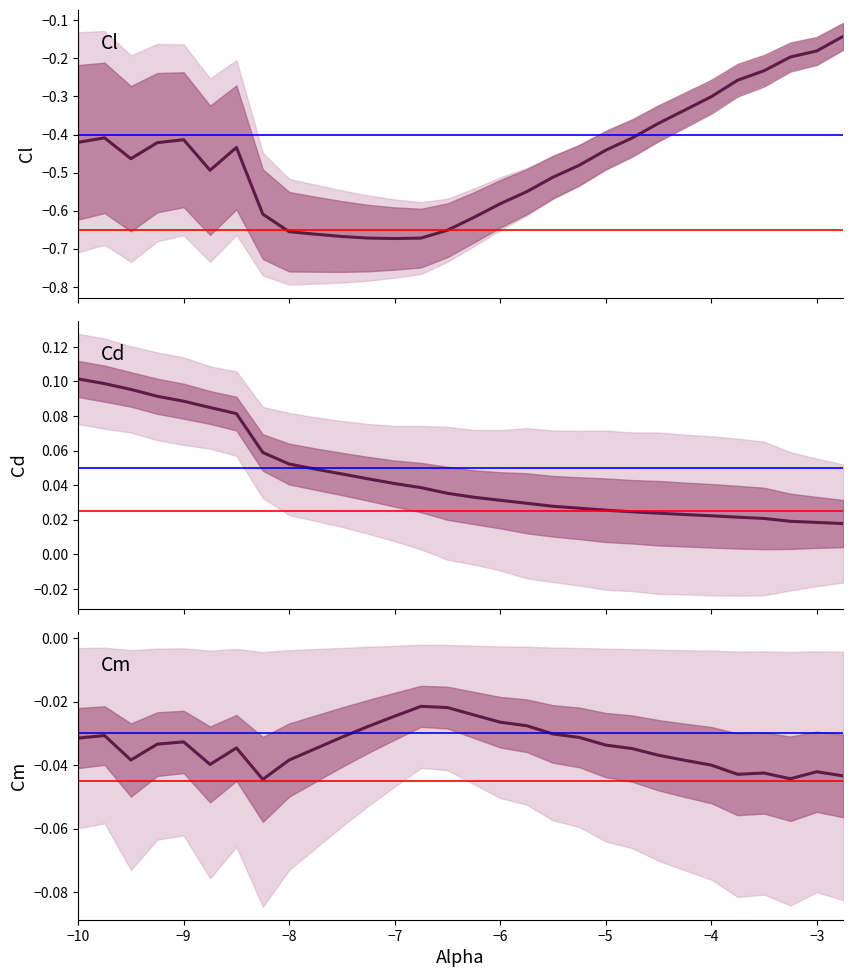

Rank the series by their maximum value, from highest to lowest.

Cd, Cm, Cl